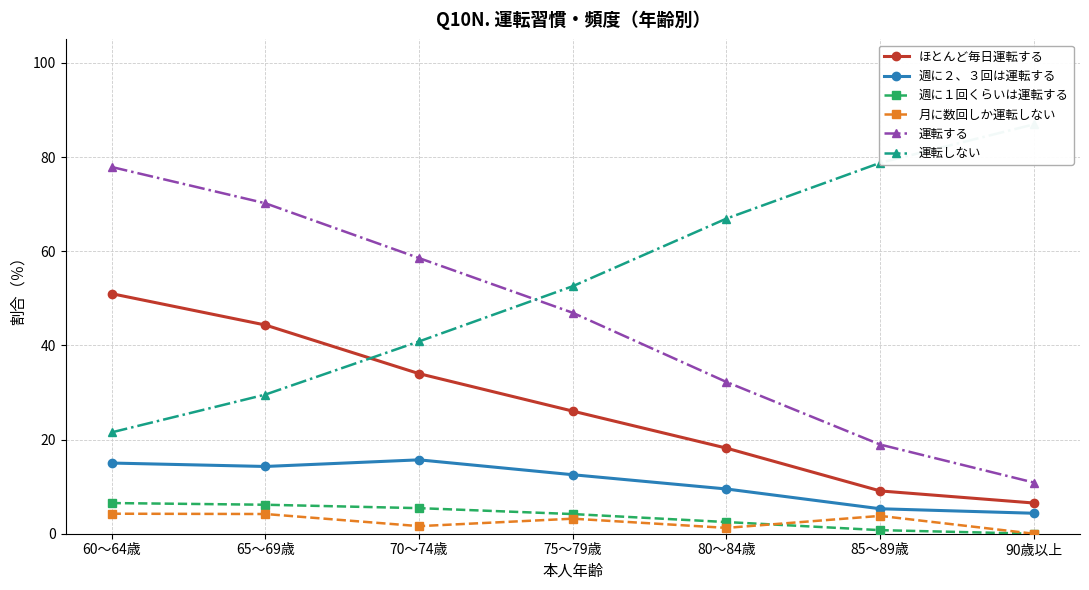

How many lines are shown in the chart?

6